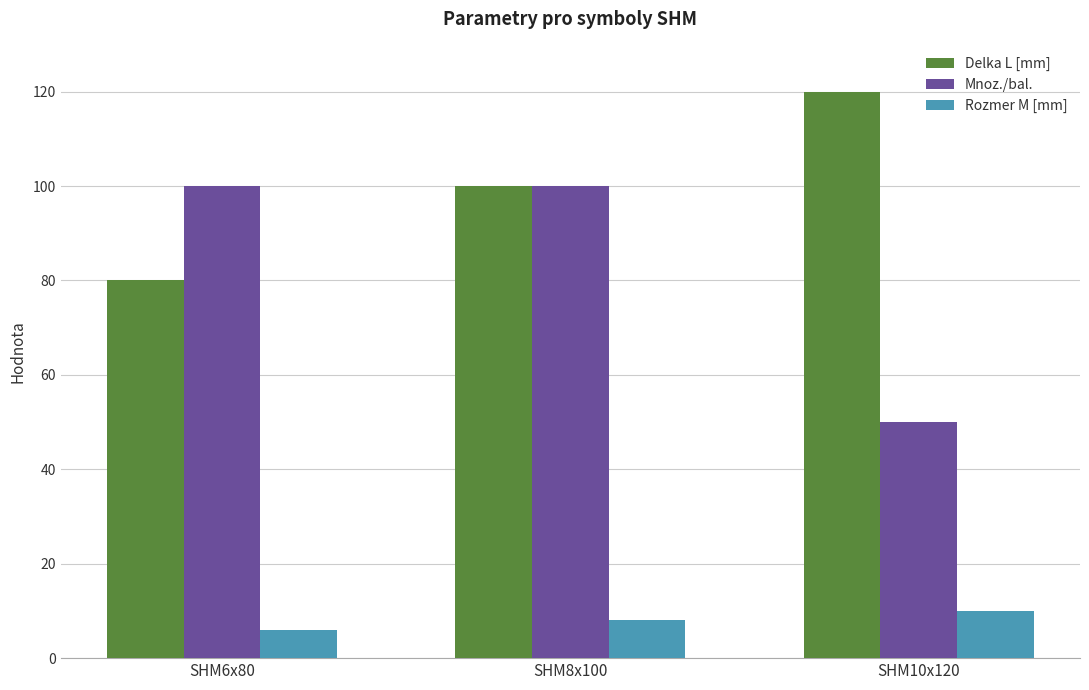

Reading left to right, extract all data points from this chart.

Delka L [mm]: 80	100	120
Mnoz./bal.: 100	100	50
Rozmer M [mm]: 6	8	10